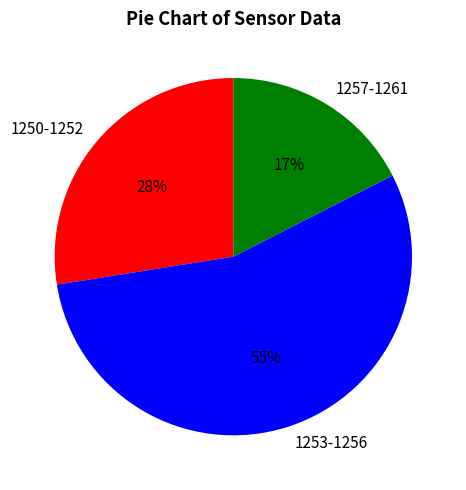

True or false: 1250-1252 accounts for 15% of the total.

False